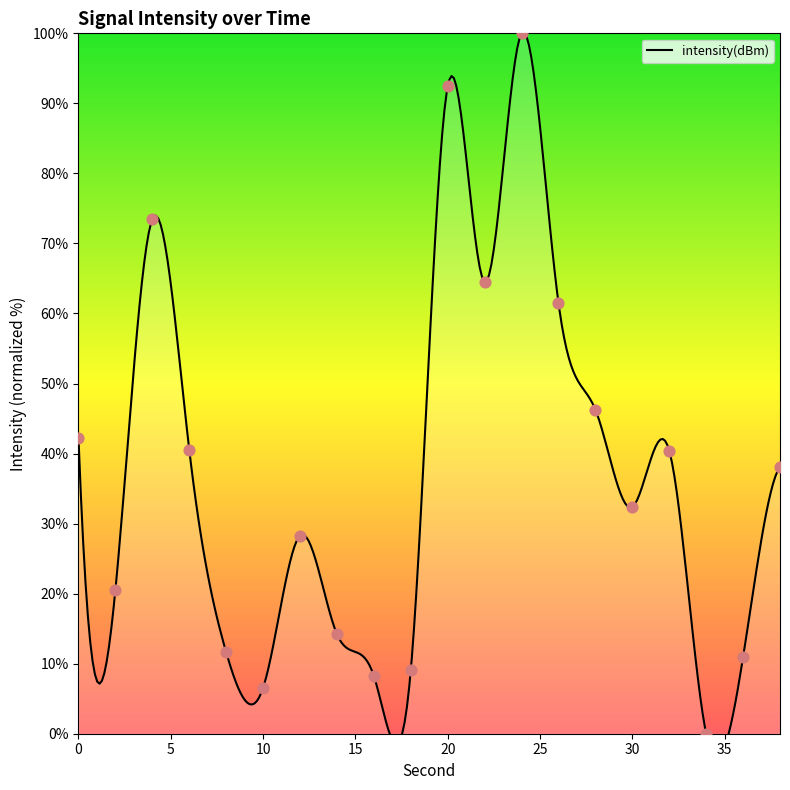

What is the change in value from 10 to 32?

+33.9